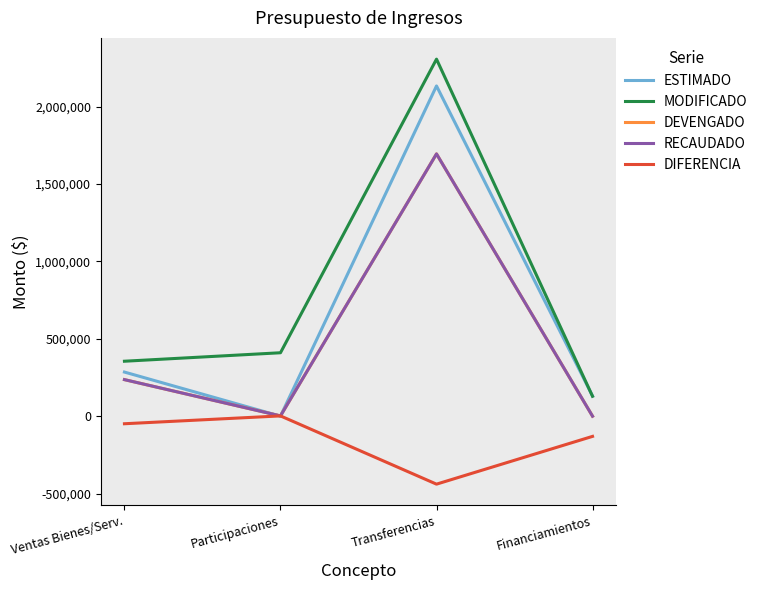

What is the total value across all series at Participaciones?

415246.0